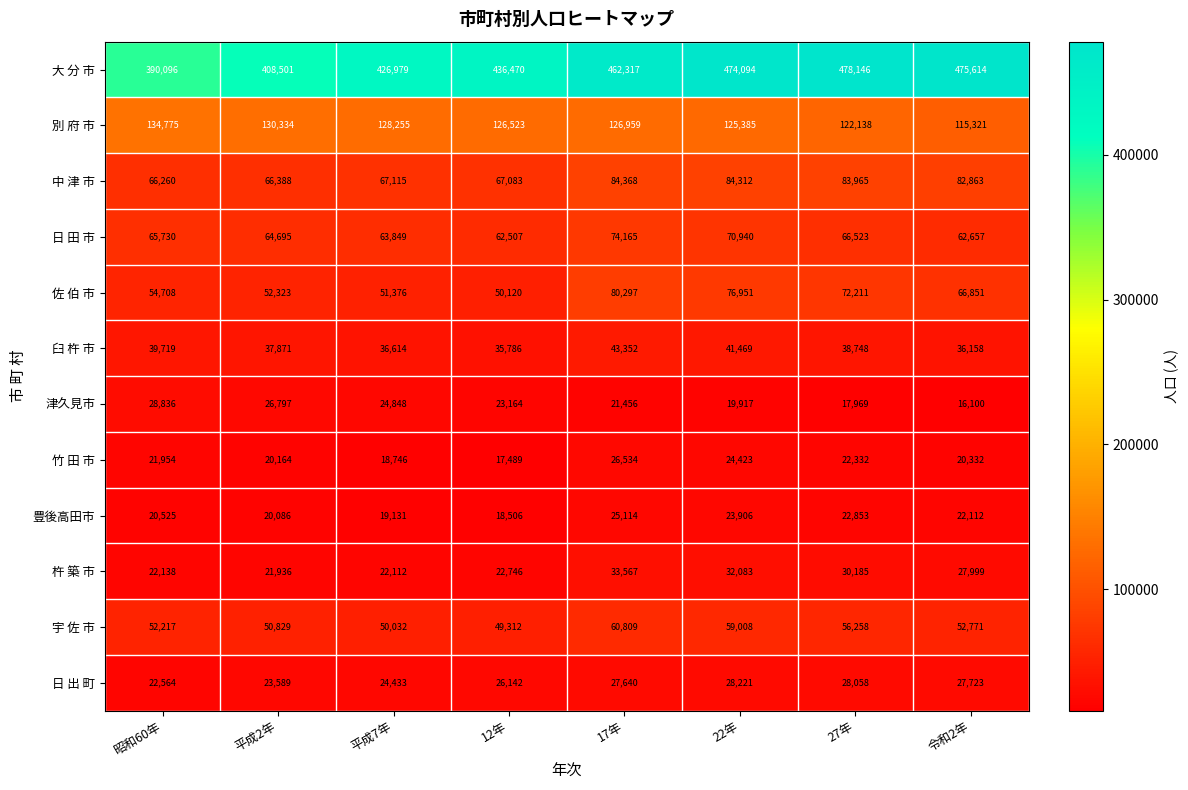

Rank the series by their maximum value, from lowest to highest.

豊後高田市, 竹 田 市, 日 出 町, 津久見市, 杵 築 市, 臼 杵 市, 宇 佐 市, 日 田 市, 佐 伯 市, 中 津 市, 別 府 市, 大 分 市